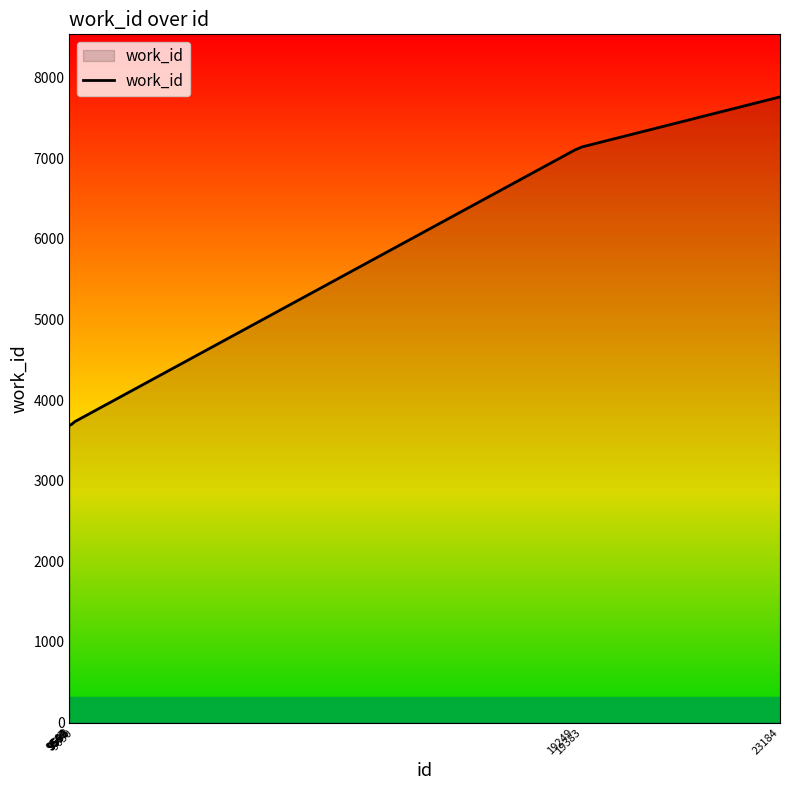

What is the difference between the maximum and minimum values?

4080